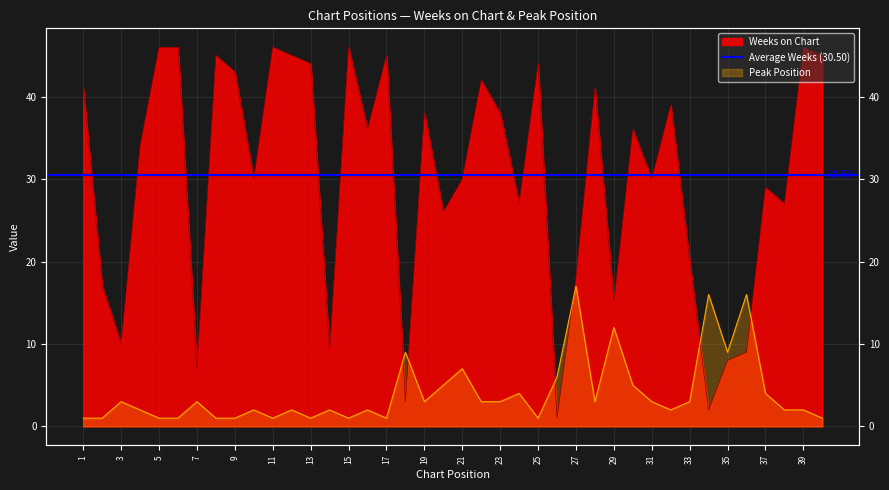

At 35, list the series in order from largest to smallest.

Peak Position, Weeks on Chart